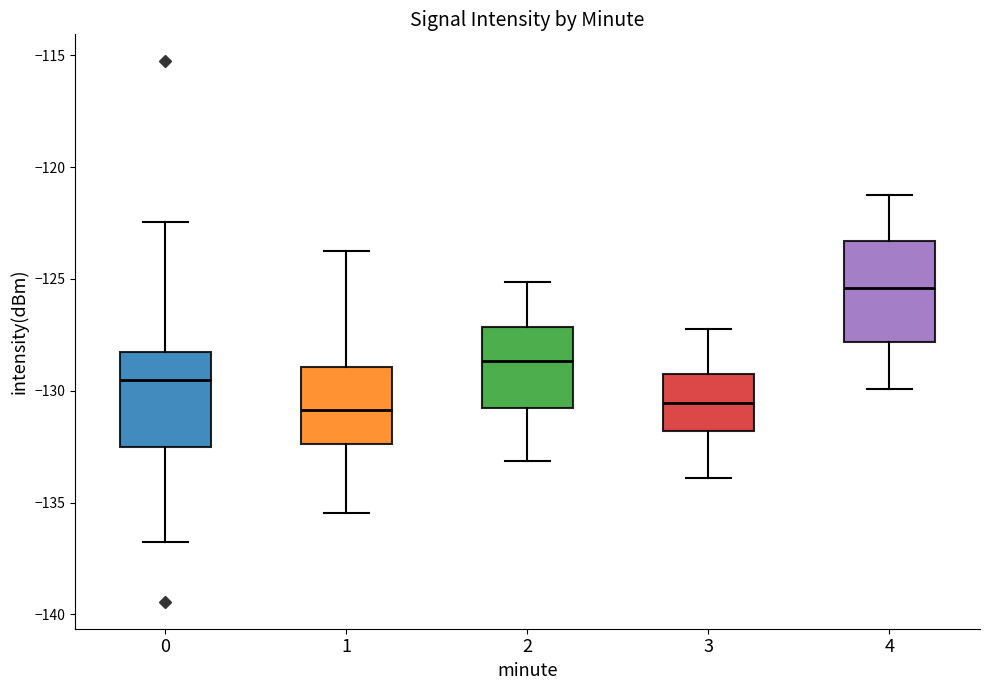

Reading left to right, transcribe this box plot: for each box, give where its median line is, the range the box spans, and where its two whiskers end, as read against the y-axis. The values are not printed on the chart, so give them approximately, as read against the axis.

0: median -129.5, box -132.5 to -128.5, whiskers -137.0 to -122.5
1: median -131.0, box -132.5 to -129.0, whiskers -135.5 to -124.0
2: median -128.5, box -131.0 to -127.0, whiskers -133.0 to -125.0
3: median -130.5, box -132.0 to -129.0, whiskers -134.0 to -127.0
4: median -125.5, box -128.0 to -123.5, whiskers -130.0 to -121.0